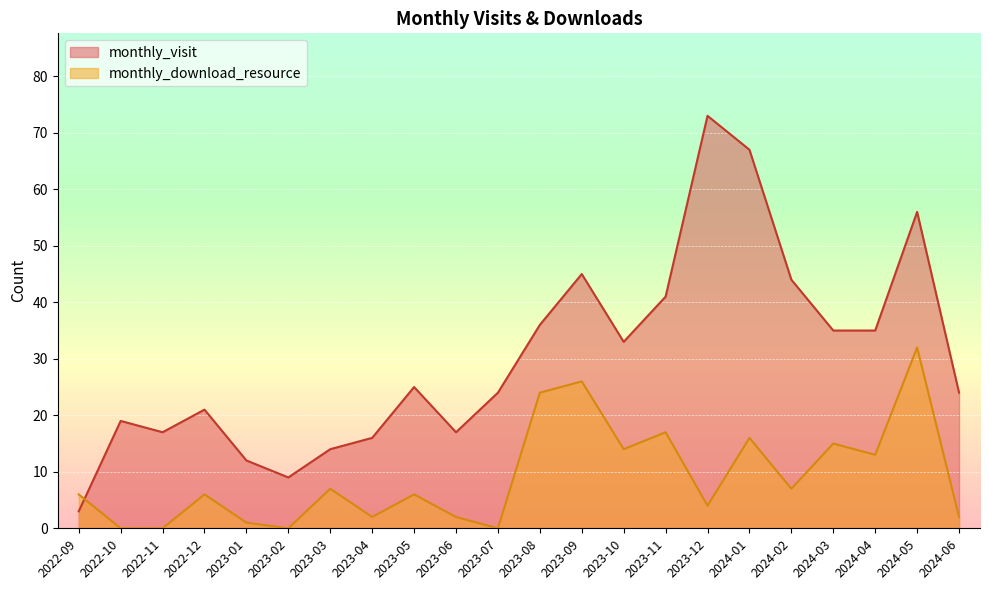

How many series are shown in this chart?

2